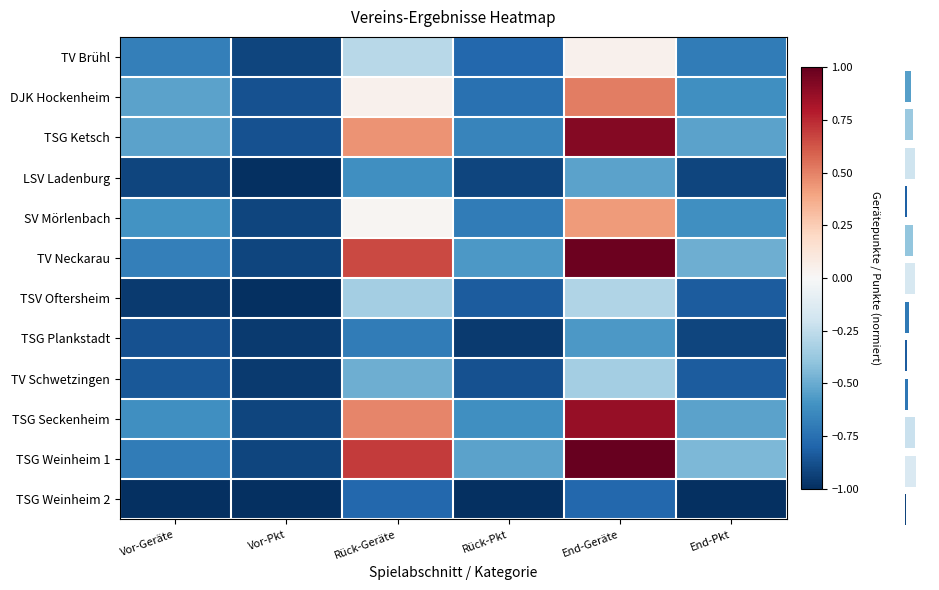

Where does the TV Brühl series first go above 0?

End-Geräte